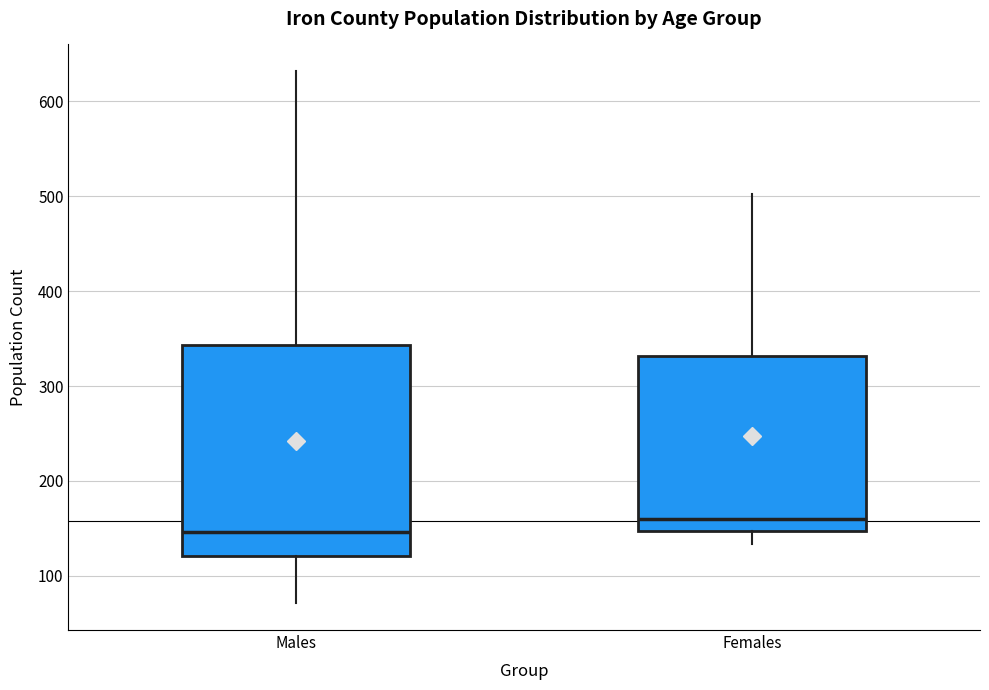

Comparing the boxes themselves (not the whiskers), which one is the tallest?

Males